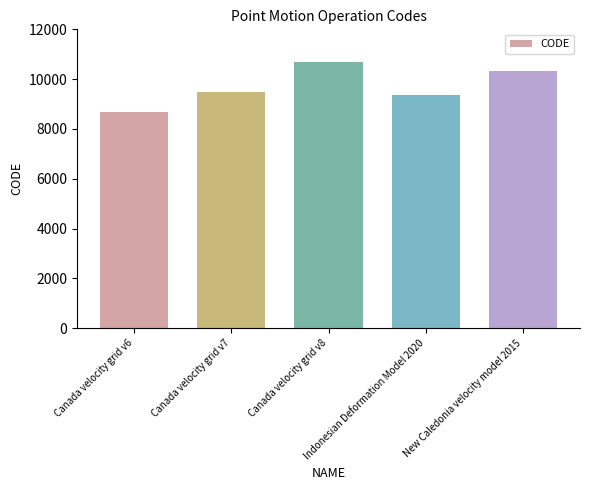

Where is the data nearest to the value 9691?

Canada velocity grid v7